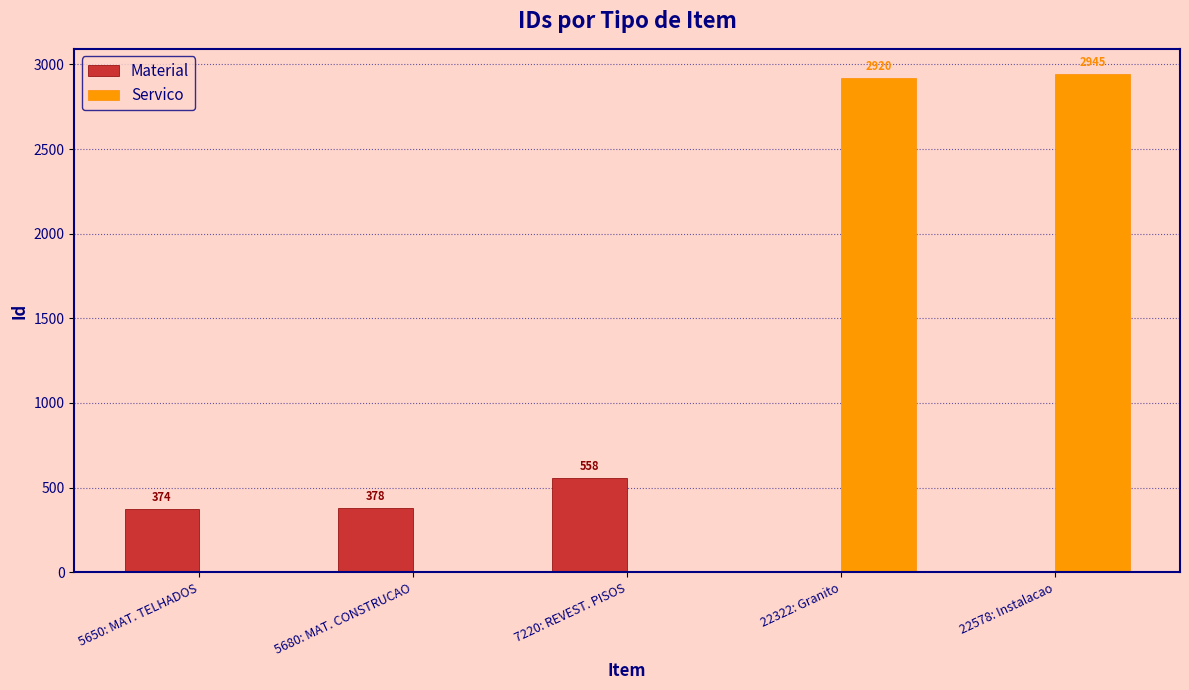

Reading left to right, extract all data points from this chart.

Material: 5650: MAT. TELHADOS=374	5680: MAT. CONSTRUCAO=378	7220: REVEST. PISOS=558	22322: Granito=0	22578: Instalacao=0
Servico: 5650: MAT. TELHADOS=0	5680: MAT. CONSTRUCAO=0	7220: REVEST. PISOS=0	22322: Granito=2920	22578: Instalacao=2945